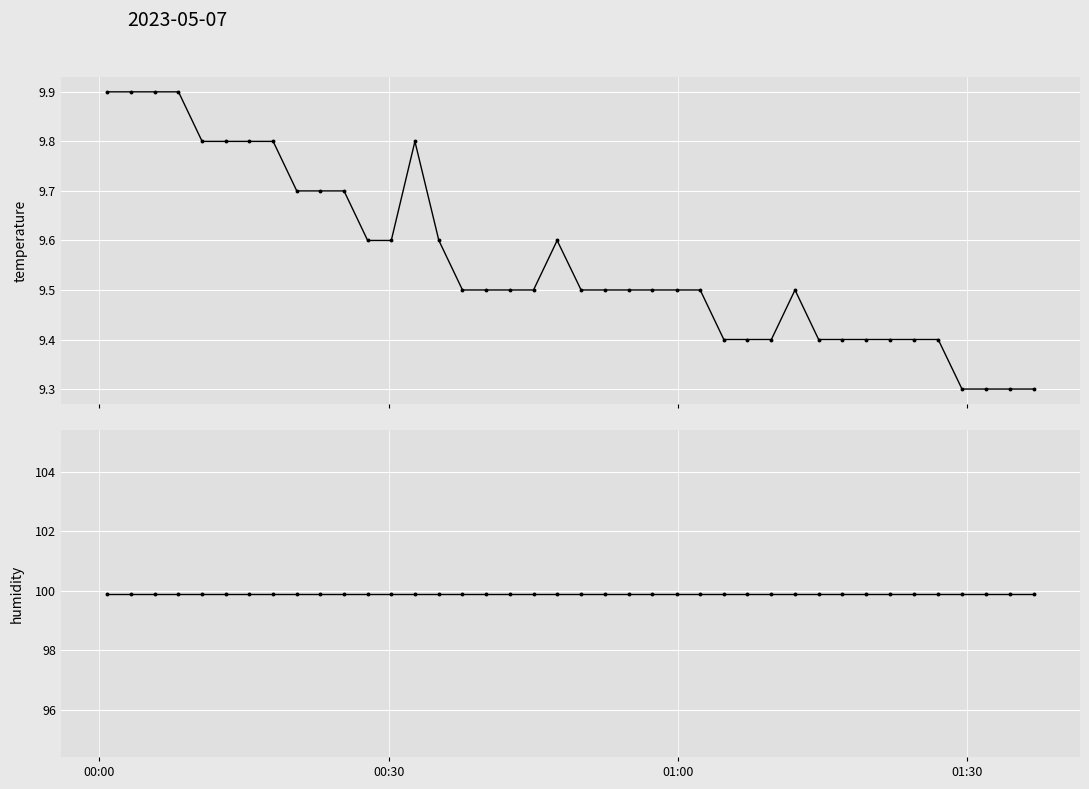

At which label is humidity closest to 99?

00:00